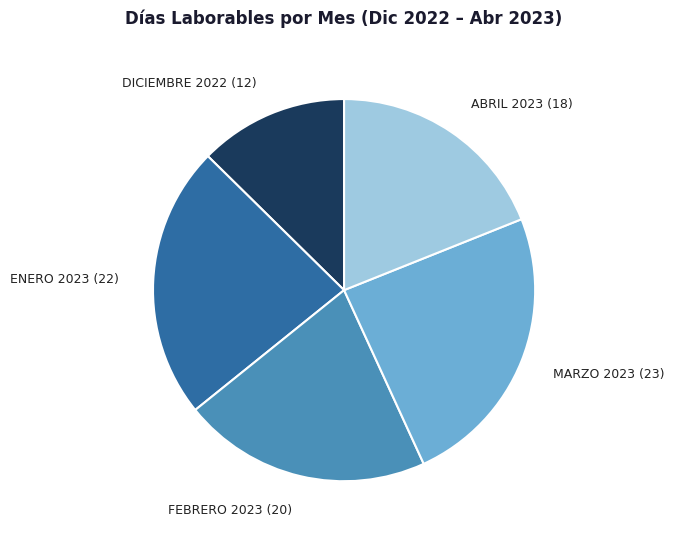

Combined, do DICIEMBRE 2022 (12) and ENERO 2023 (22) account for over 50%?

No